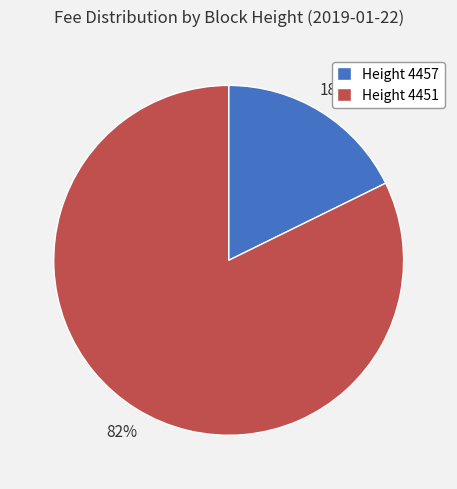

Between Height 4451 and Height 4457, which is larger?

Height 4451